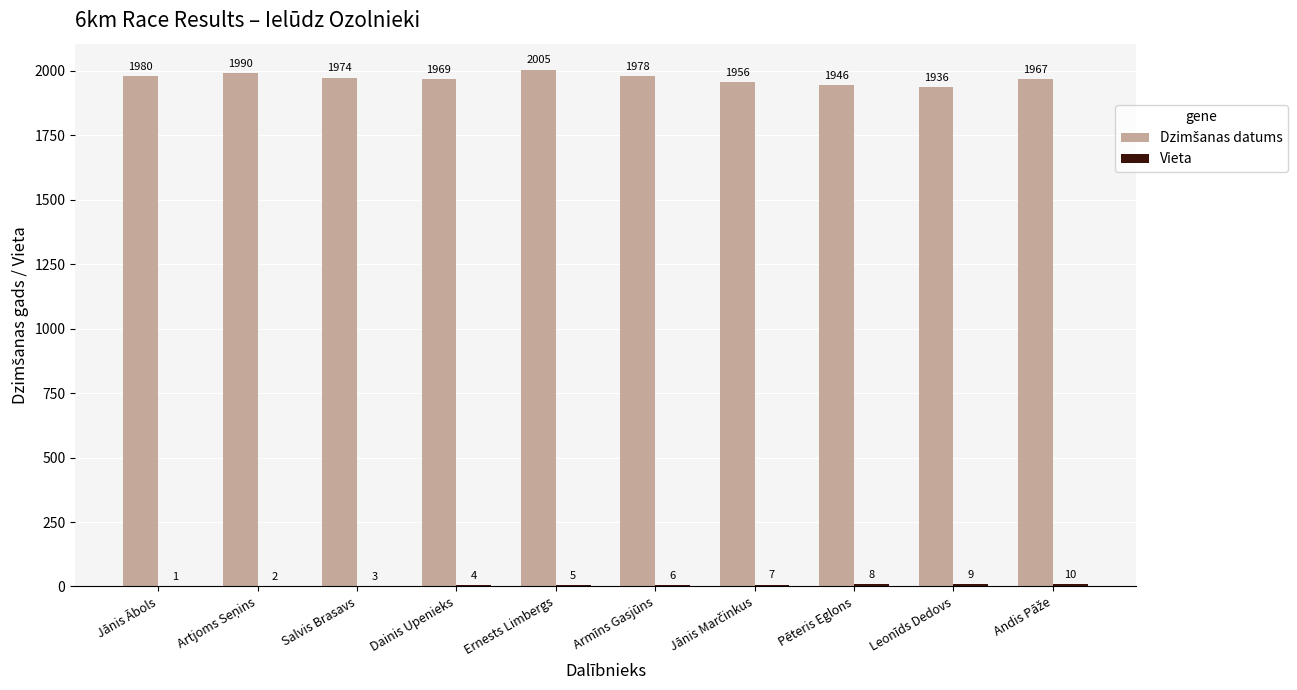

At which category is the sum across all series the highest?

Ernests Limbergs